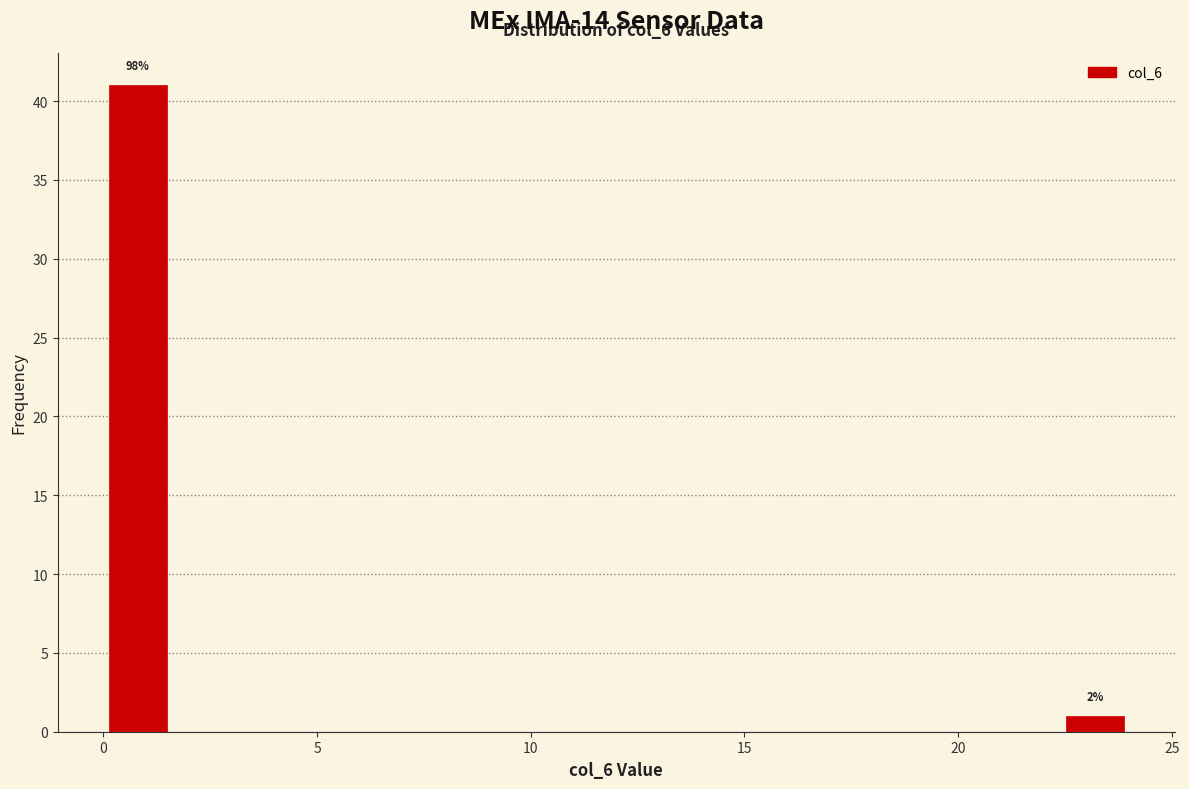

Around what value on the x-axis is the tallest bar? Give the approximate position of its centre, as read against the axis.

1.0